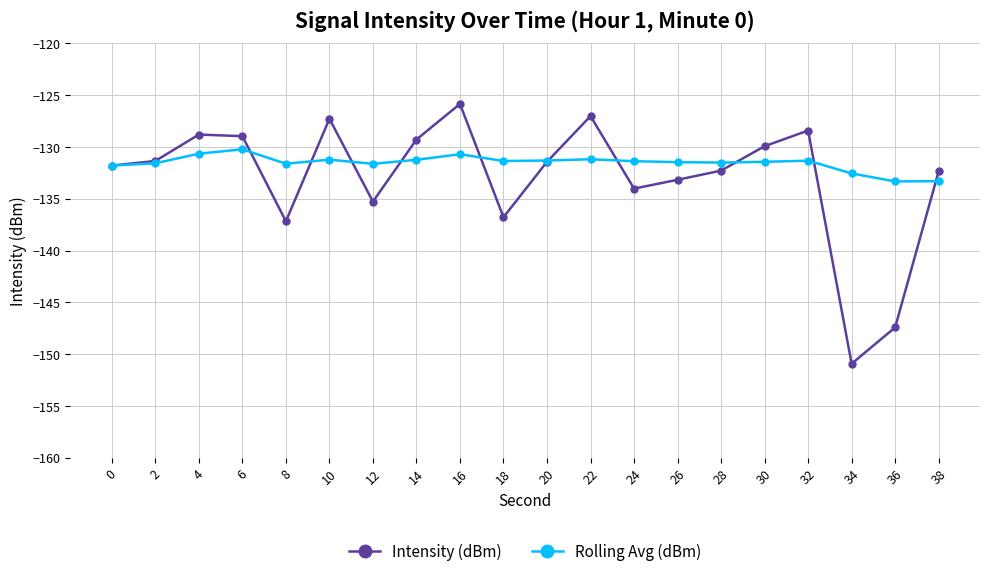

Rank the series by their average value, from lowest to highest.

Intensity (dBm), Rolling Avg (dBm)